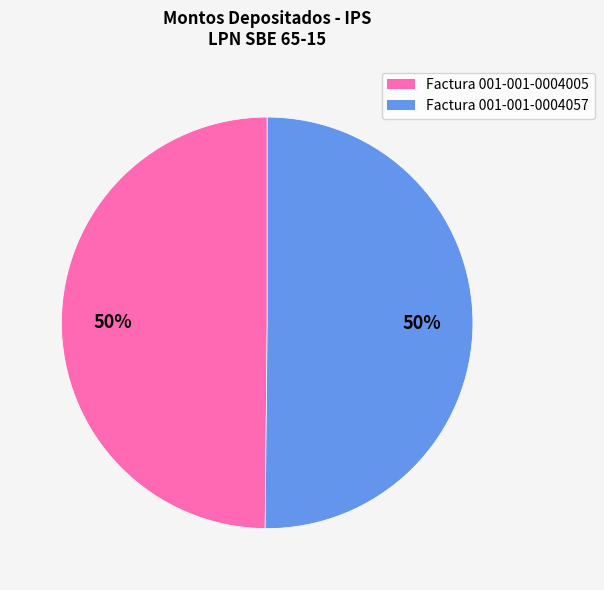

How many segments does this pie chart have?

2